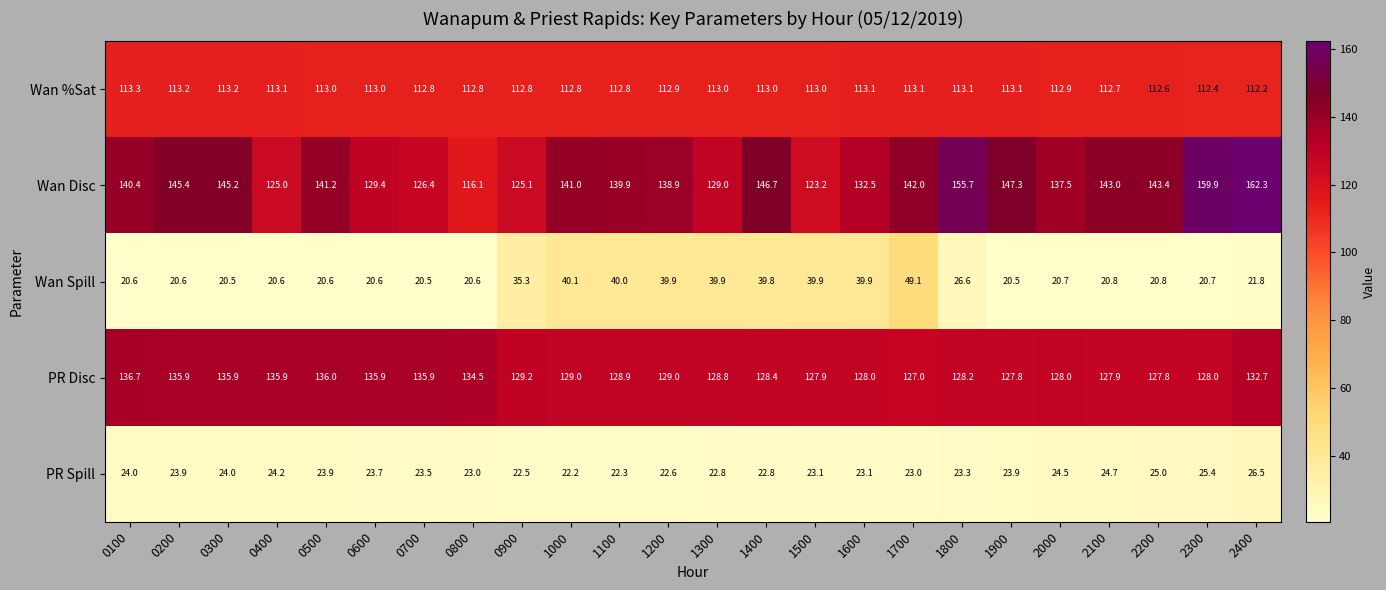

What is the minimum value for PR Disc?

127.0